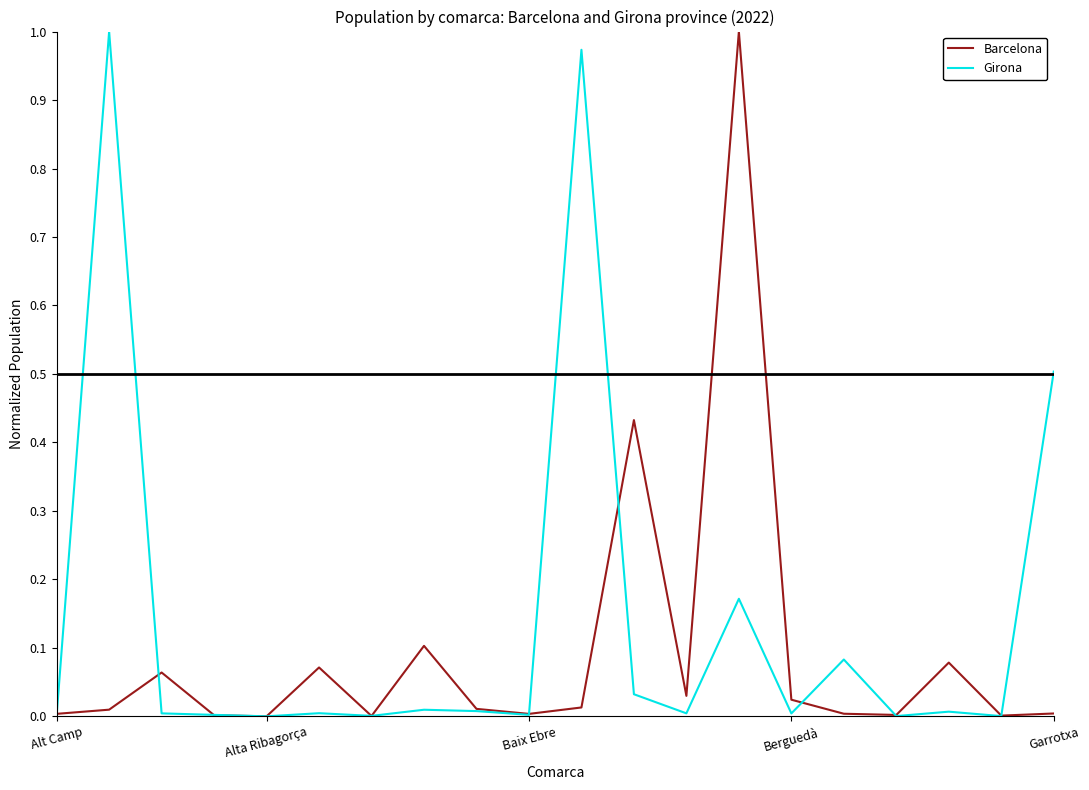

What is the sum of all Girona values?

2.8